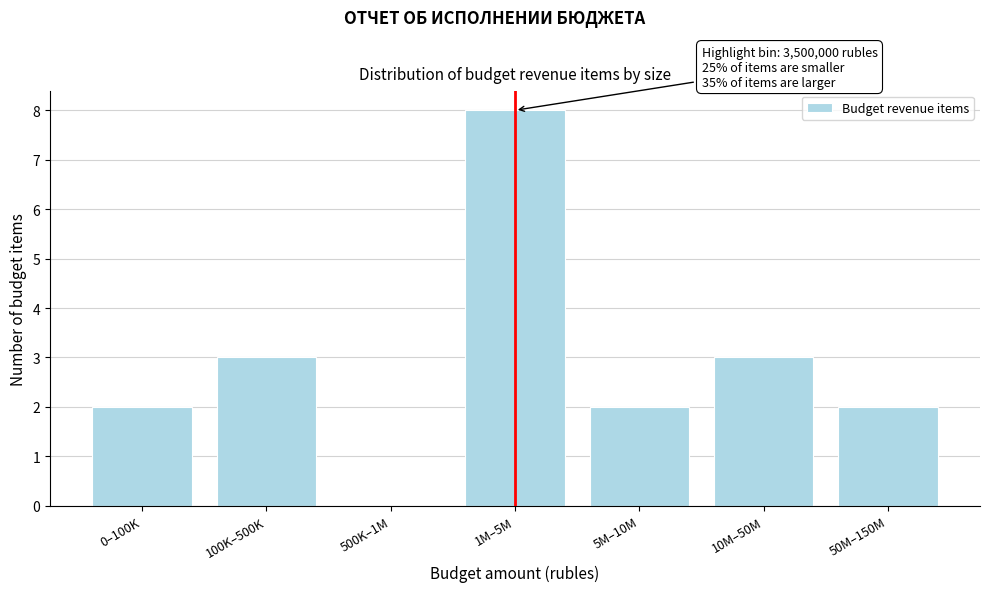

Reading left to right, transcribe all the data shown in this chart.

0–100K=2	100K–500K=3	500K–1M=0	1M–5M=8	5M–10M=2	10M–50M=3	50M–150M=2